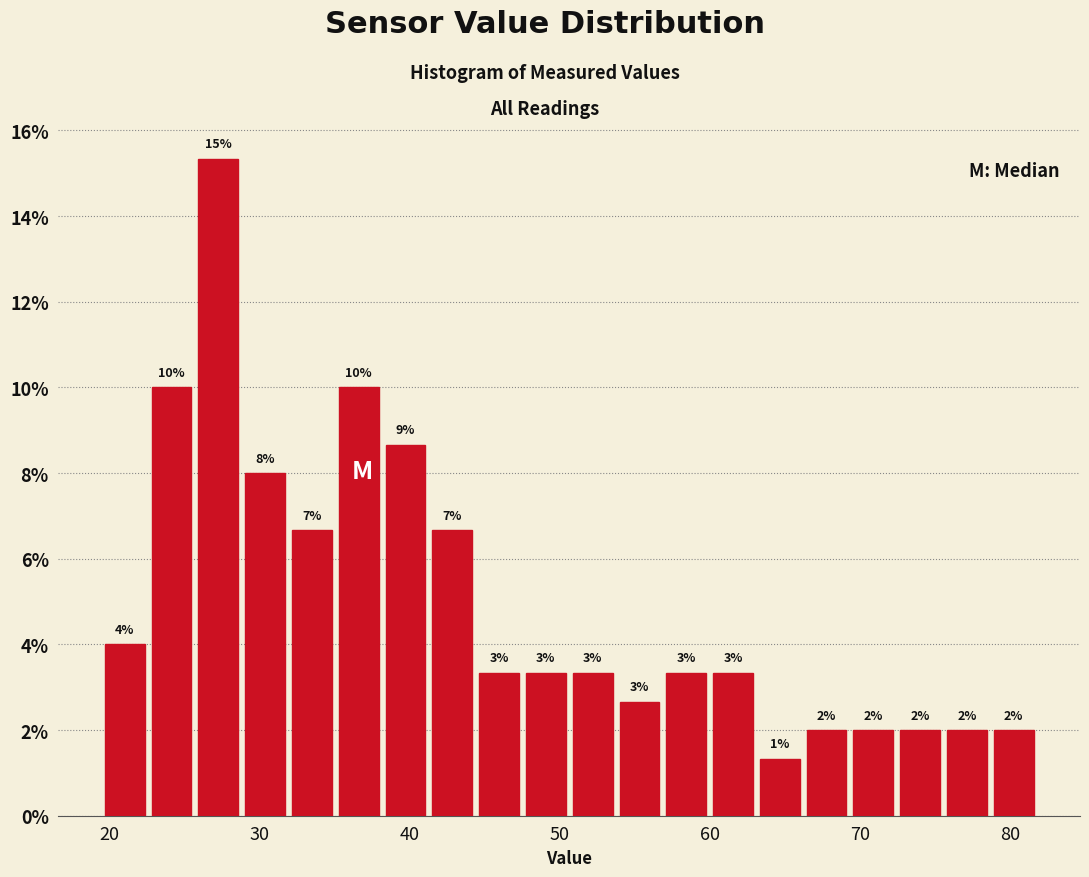

Read against the x-axis, roughly where is the centre of the tallest bar?

27